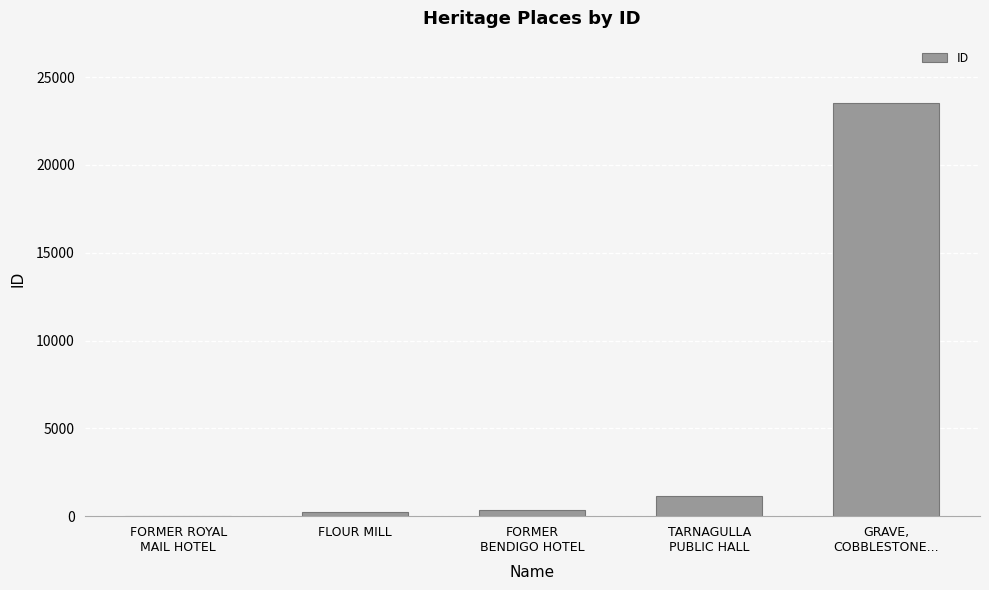

Which has a higher value, GRAVE,
COBBLESTONE... or TARNAGULLA
PUBLIC HALL?

GRAVE,
COBBLESTONE...